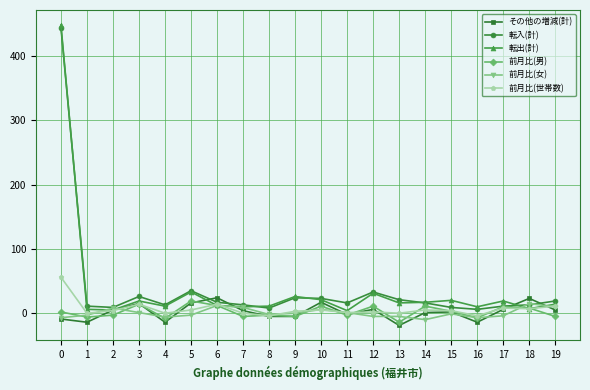

What is the greatest value displayed?

448